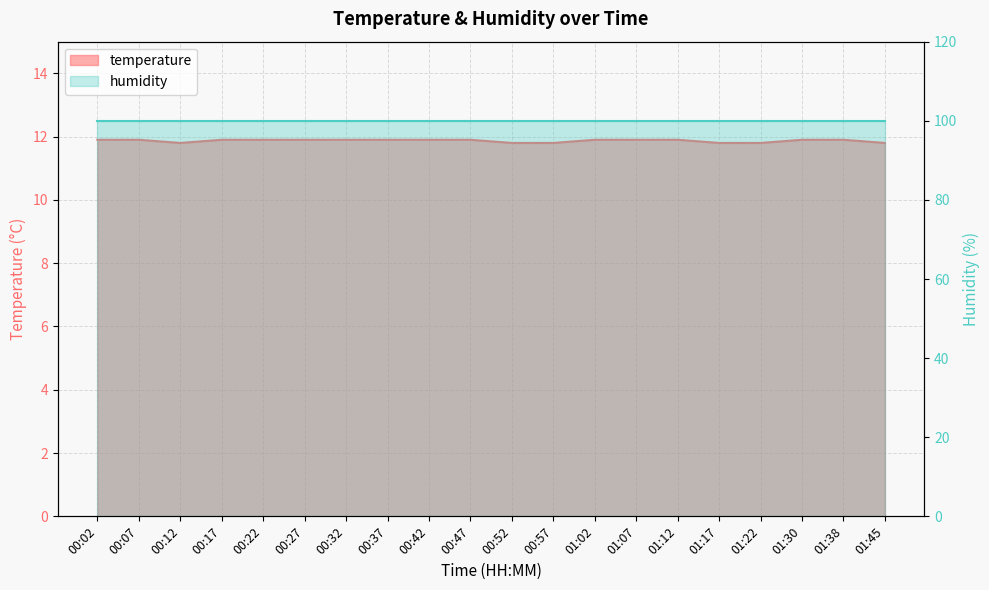

What is the difference between the second highest and minimum values?

0.1